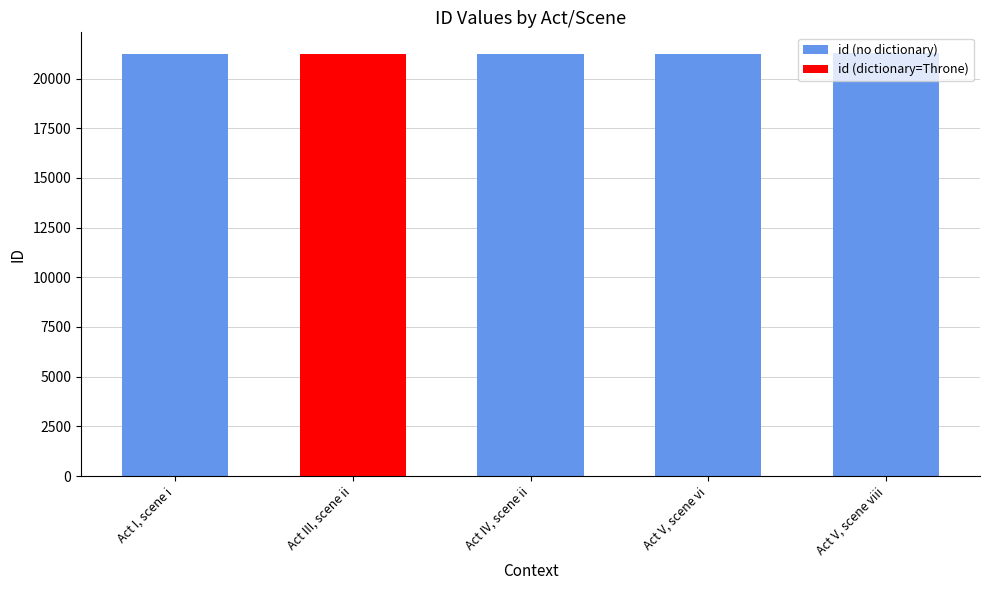

How many data points does each series have?

5